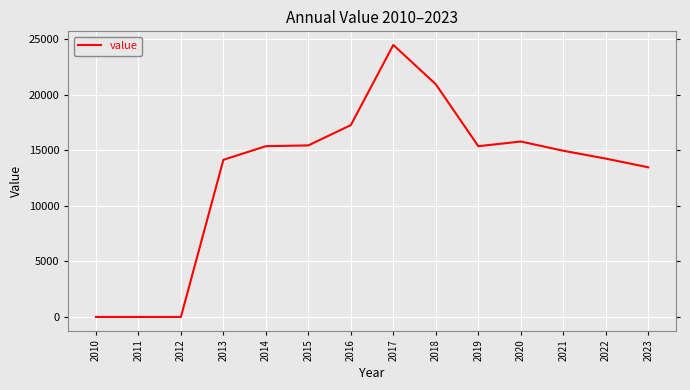

At which category does the chart reach its peak across all series?

2017